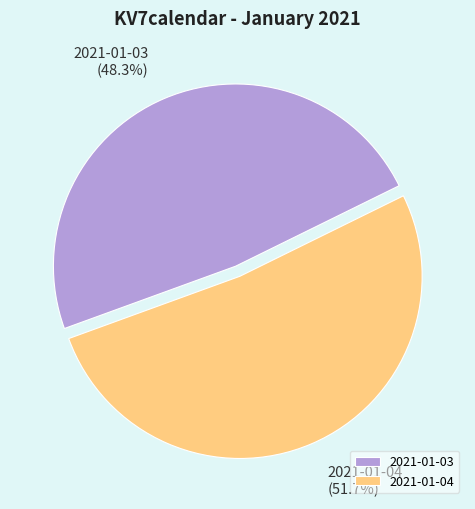

What is the smallest slice in the pie chart?

2021-01-03